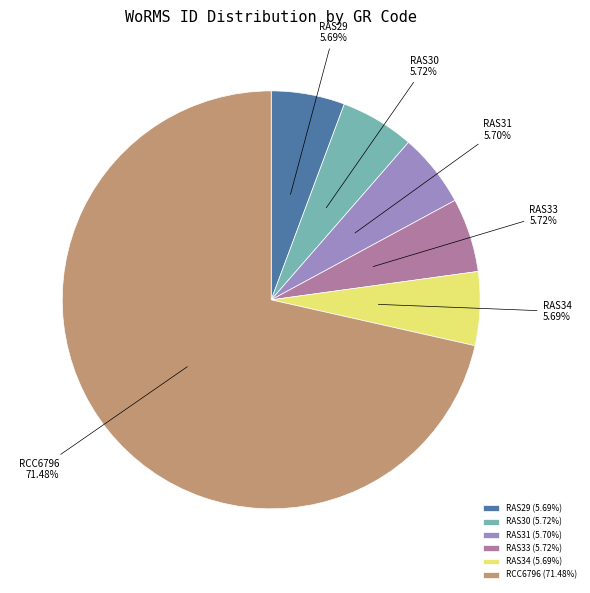

Count the number of slices in the pie.

6